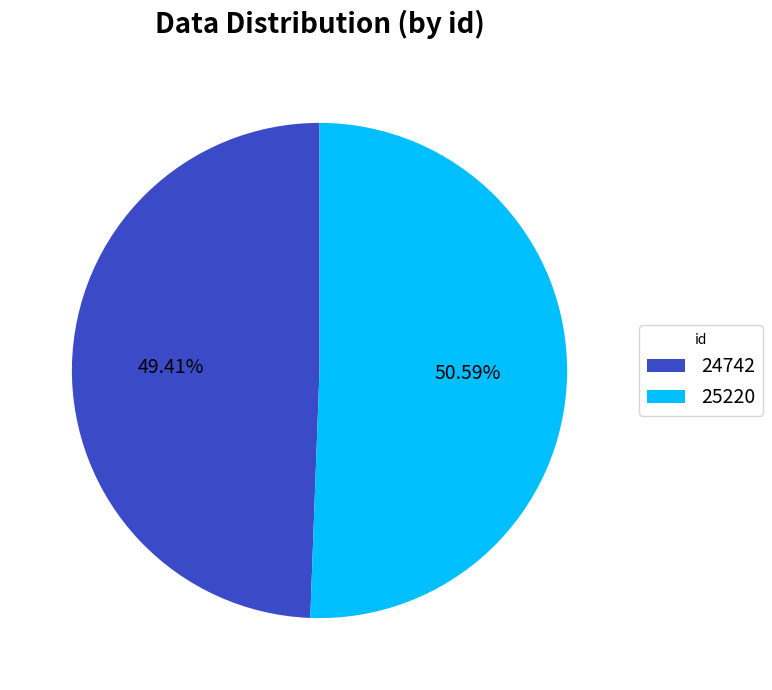

To the nearest percent, what is the average slice percentage?

50%